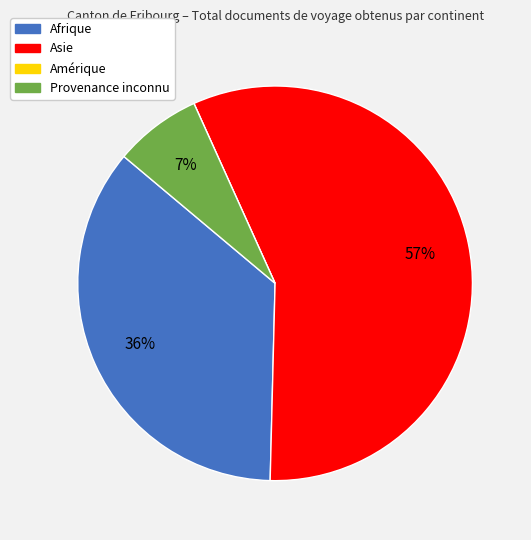

Between Asie and Provenance inconnu, which is larger?

Asie